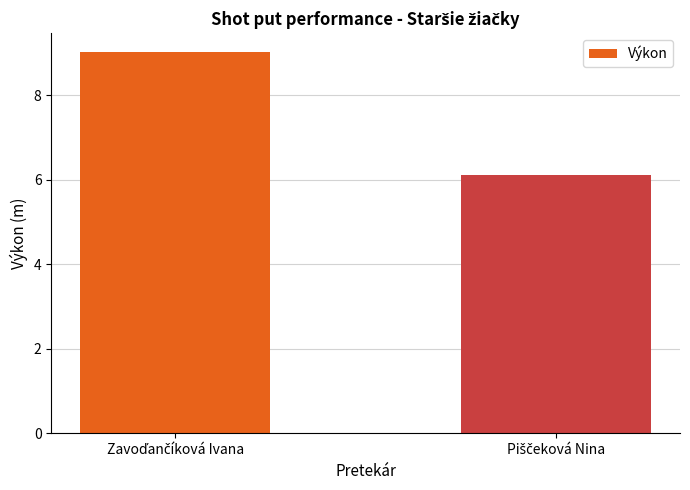

What is the sum of all values?

15.1